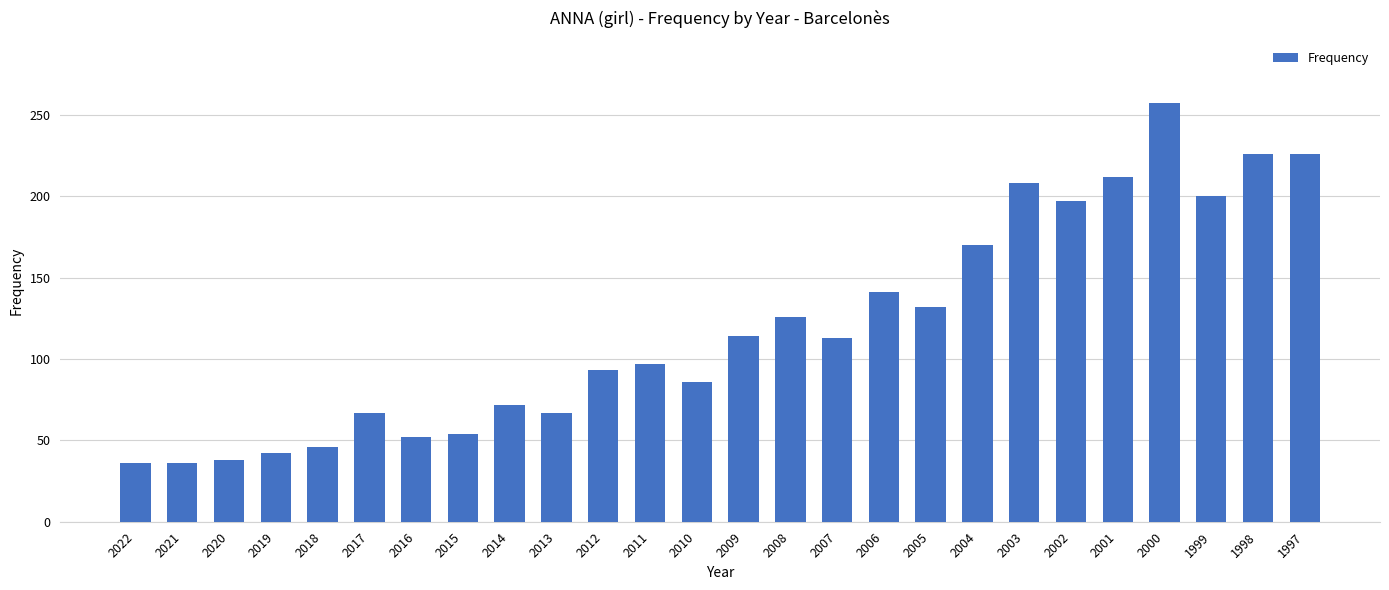

Does the chart contain any negative values?

No